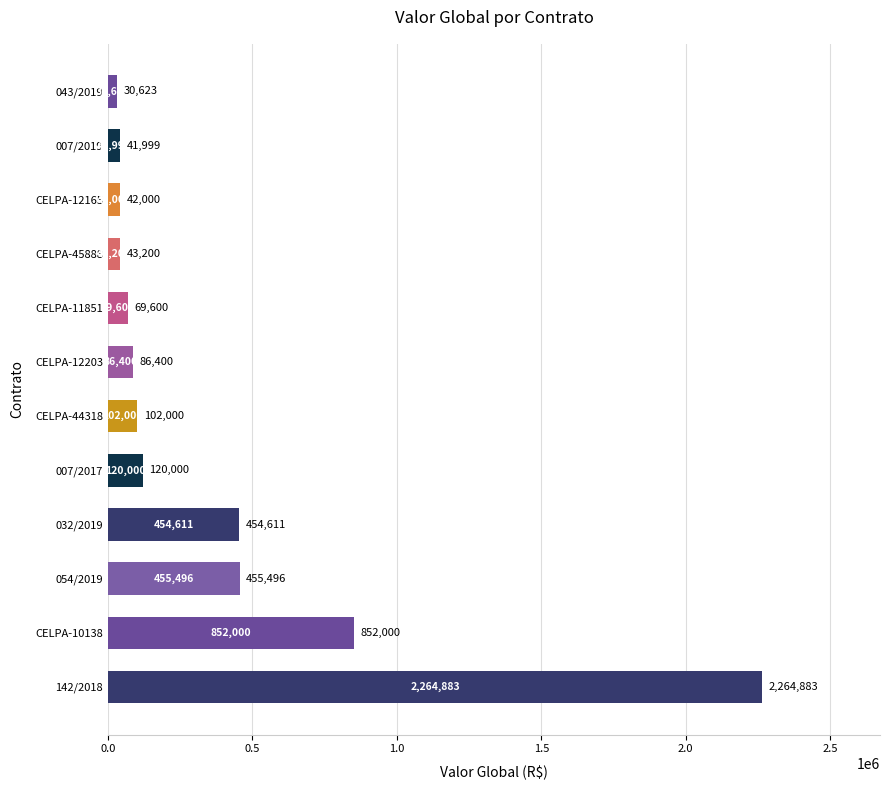

How many series are shown in this chart?

1